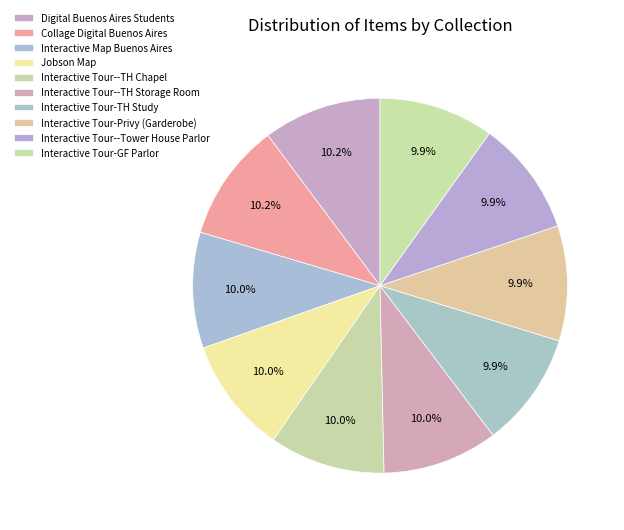

To the nearest percent, what percentage of the pie is Interactive Tour--Tower House Parlor?

10%